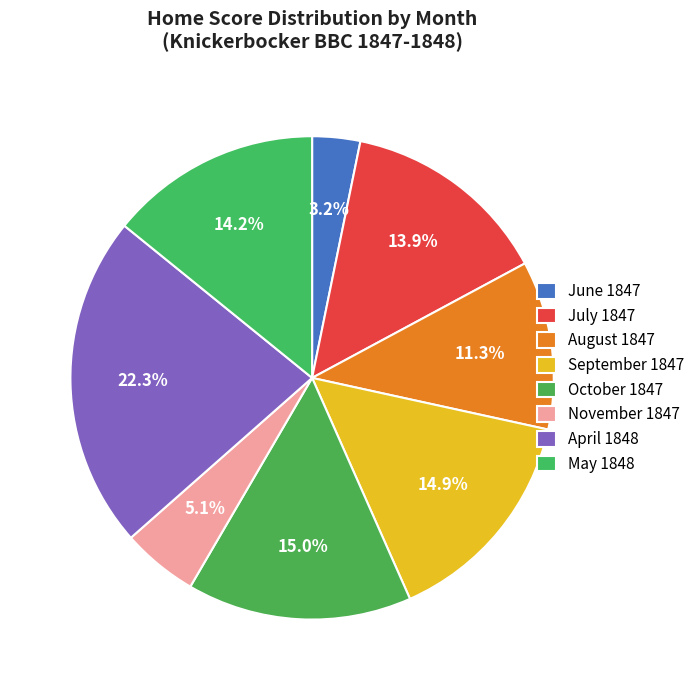

What is the smallest slice in the pie chart?

June 1847